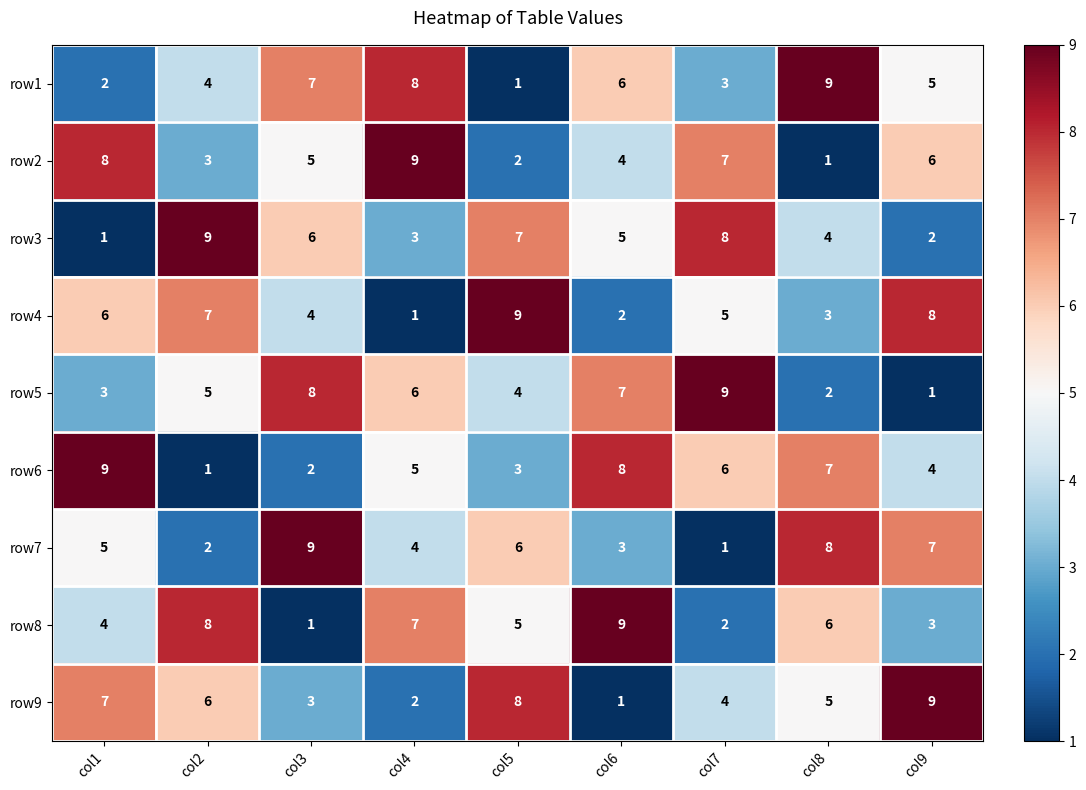

At col1, list the series in order from smallest to largest.

row3, row1, row5, row8, row7, row4, row9, row2, row6